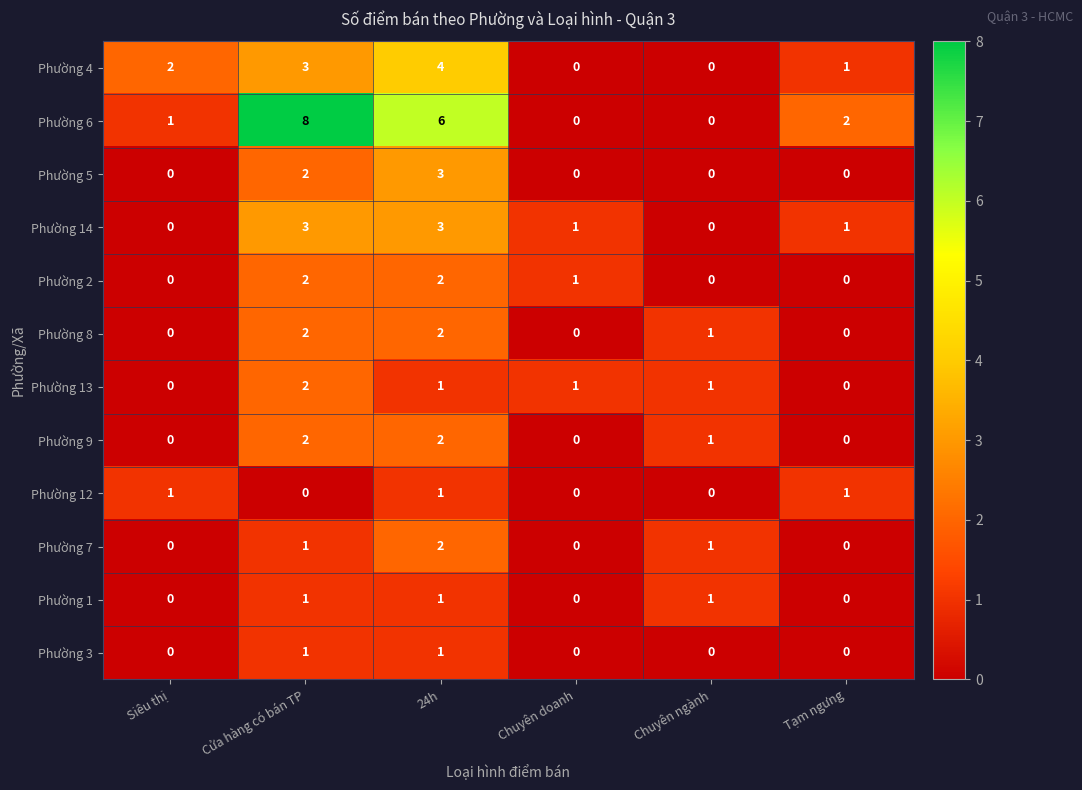

Which label corresponds to the largest value in the chart?

Cửa hàng có bán TP